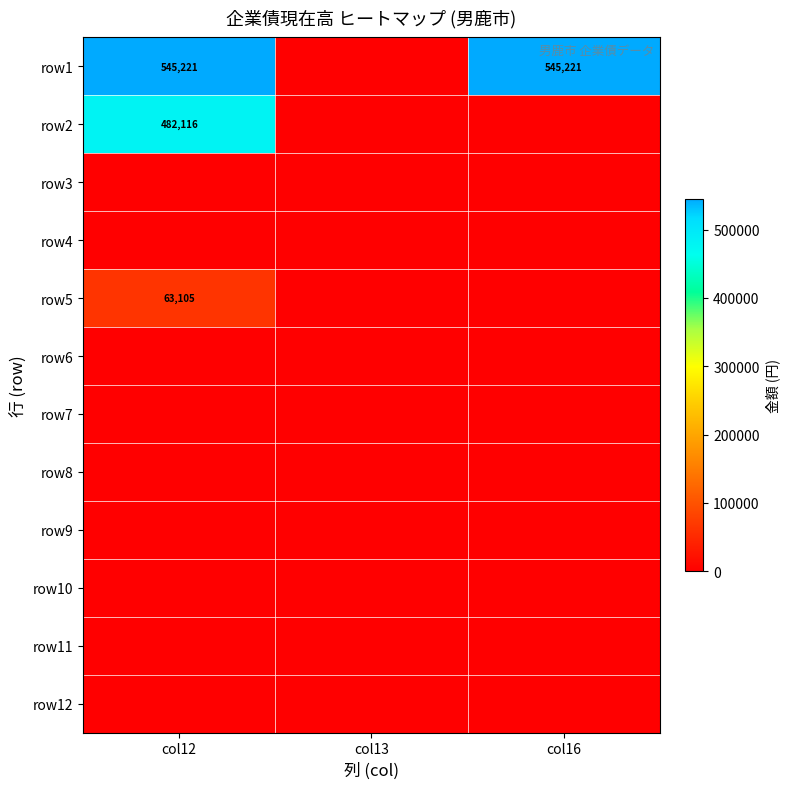

Rank the series at col13 from highest to lowest value.

row1, row2, row3, row4, row5, row6, row7, row8, row9, row10, row11, row12